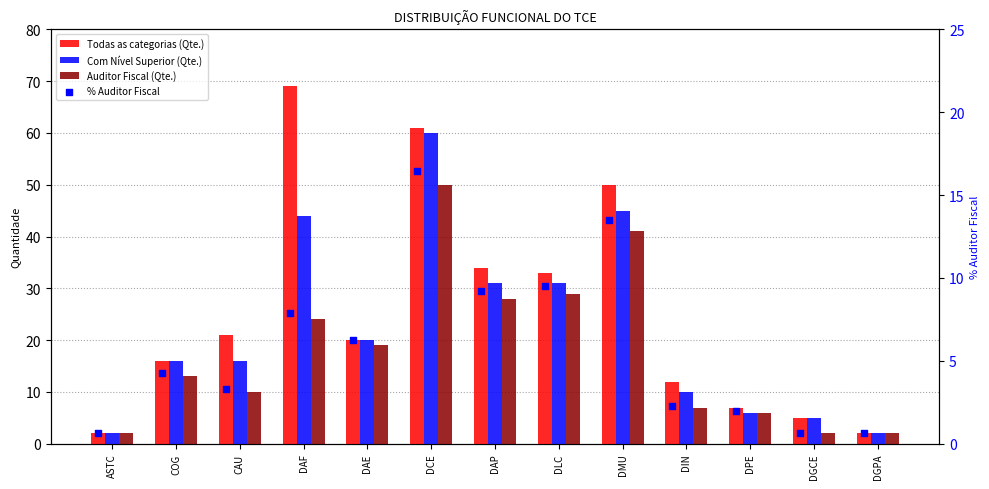

Which series has the widest spread of Y values?

Todas as categorias (Qte.)